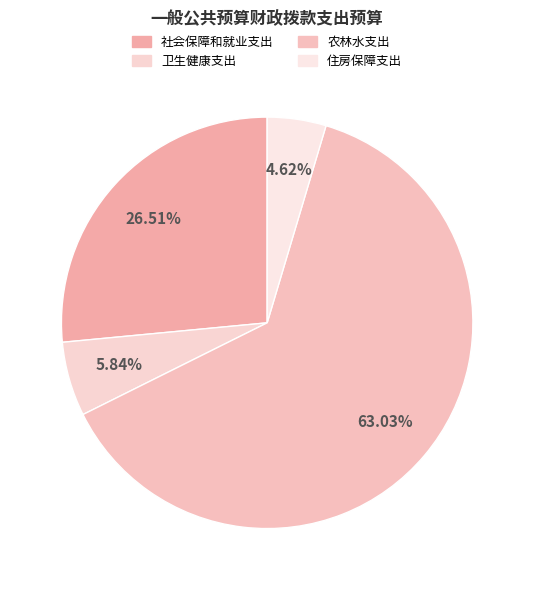

To the nearest percent, what is the average slice percentage?

25%